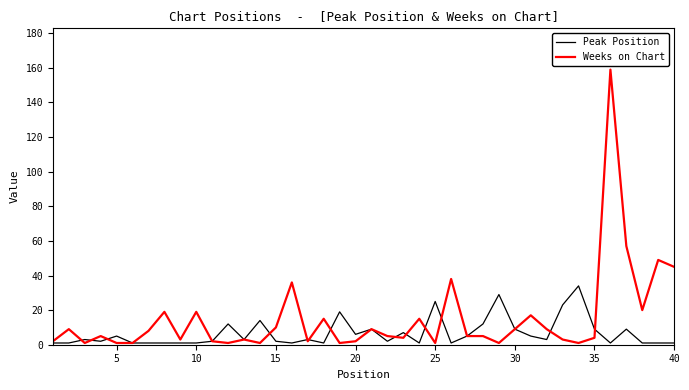

Rank the series by their maximum value, from lowest to highest.

Peak Position, Weeks on Chart